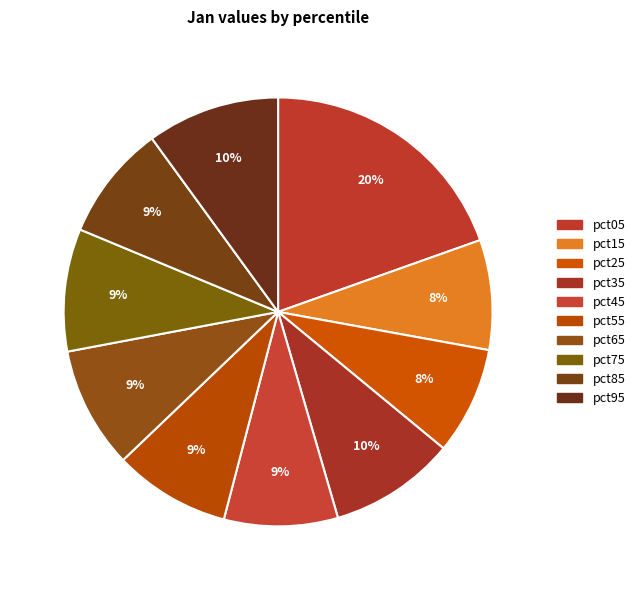

To the nearest percent, what portion does pct95 represent?

10%